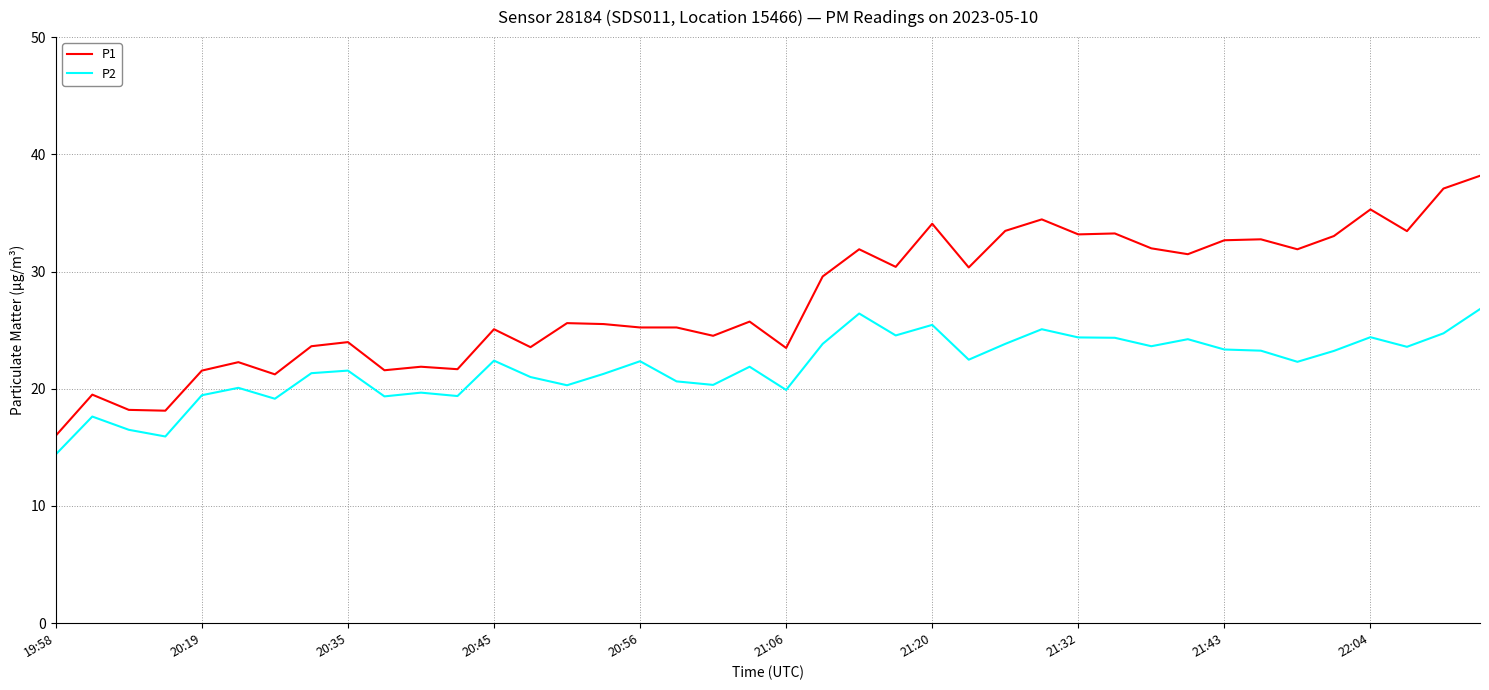

True or false: P1 and P2 intersect in this chart.

False